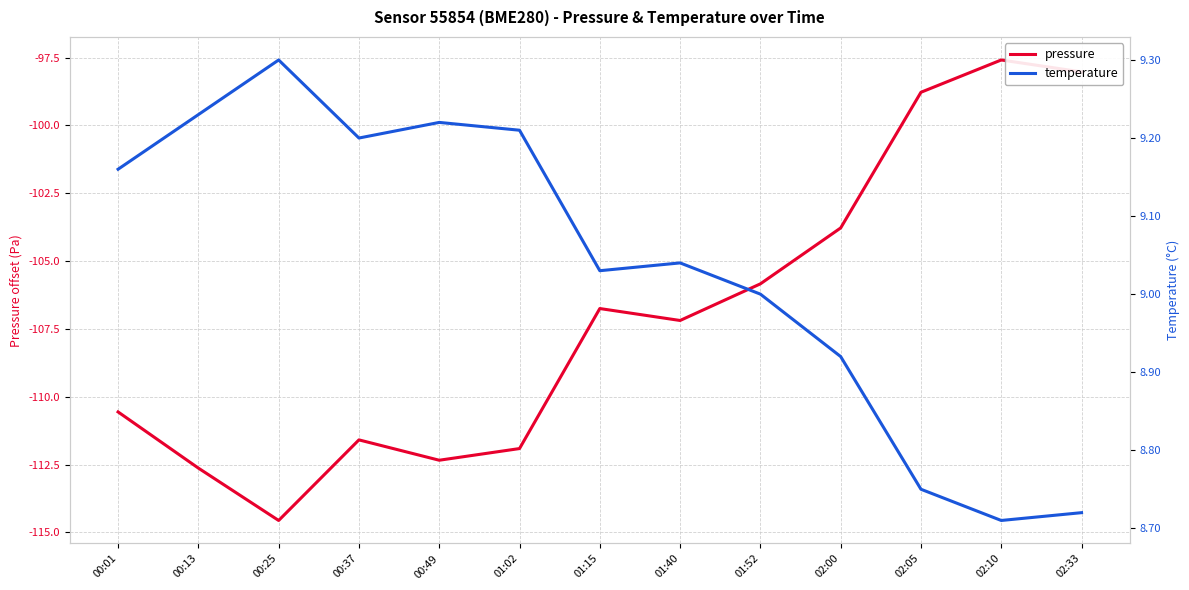

What is the lowest value of the pressure series?

-114.6